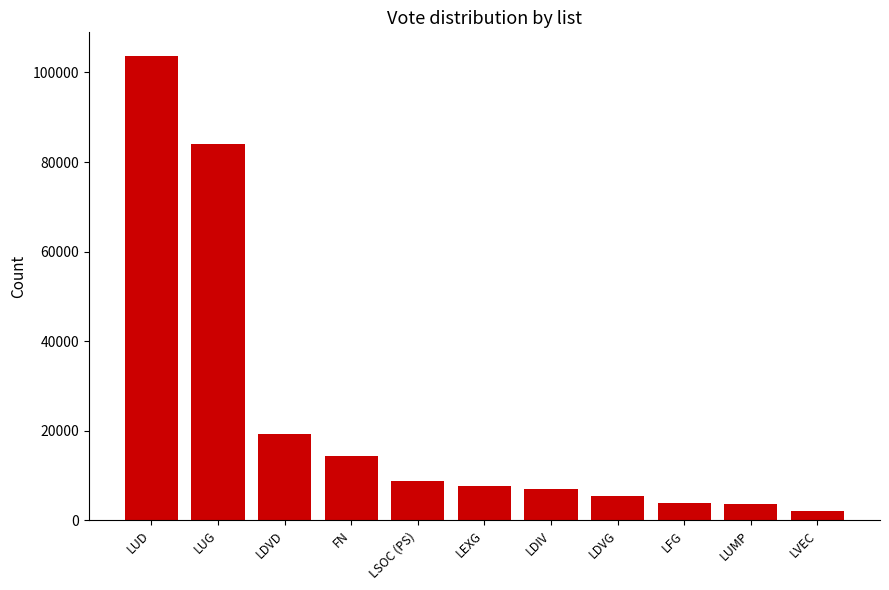

What is the average value?

23596